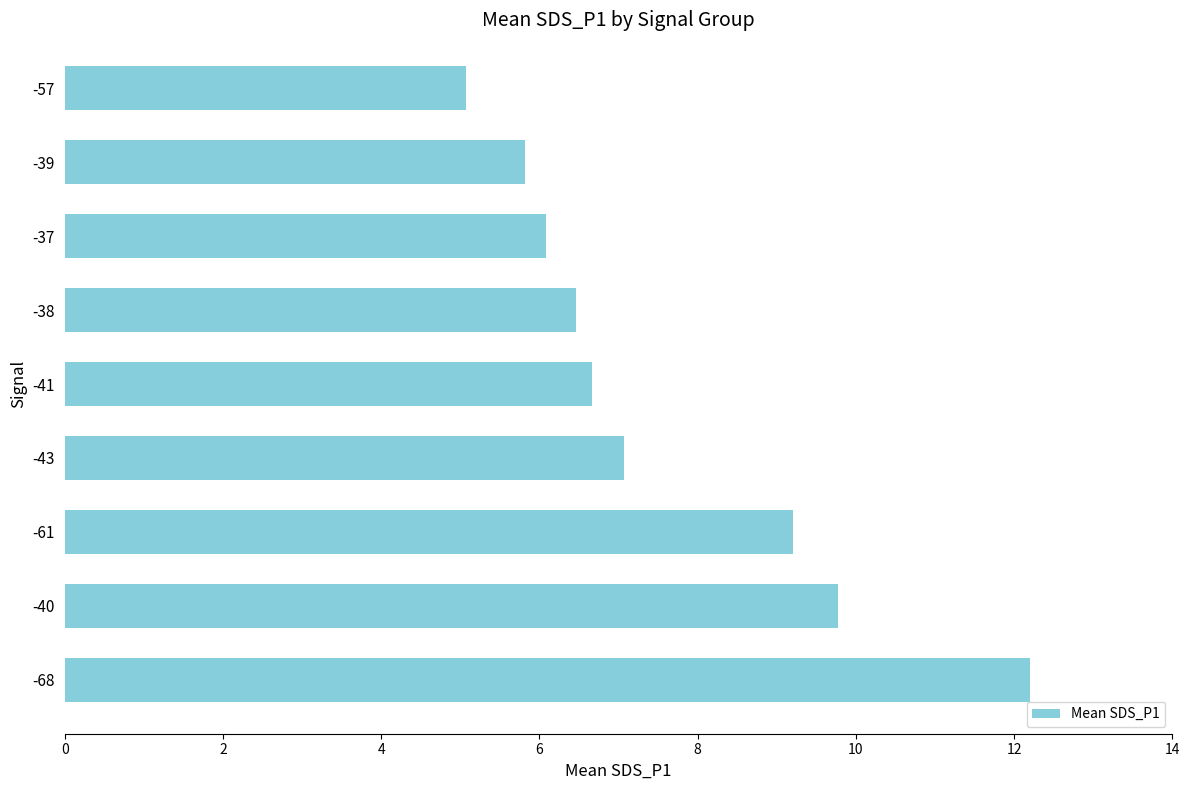

Reading bottom to top, extract all data points from this chart.

12.2	9.8	9.2	7.1	6.7	6.5	6.1	5.8	5.1